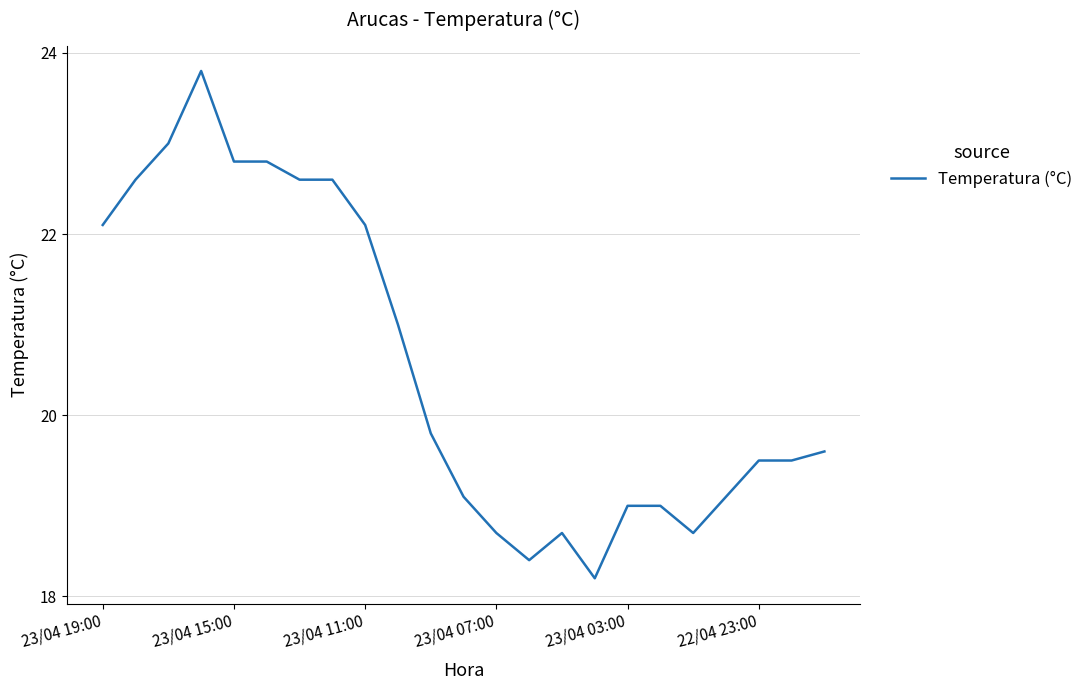

What is the minimum value shown in the chart?

18.2